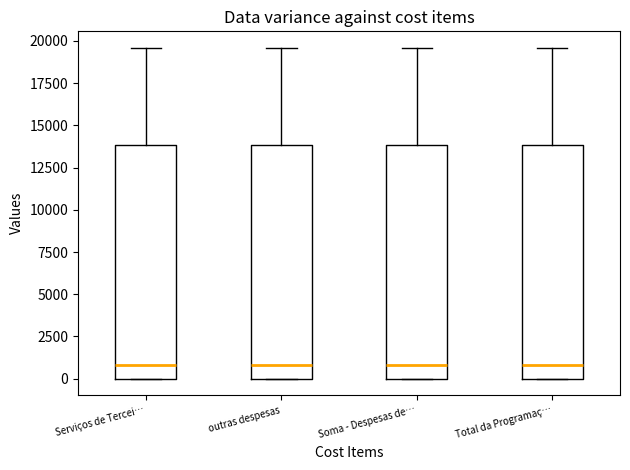

Reading left to right, transcribe this box plot: for each box, give where its median line is, the range the box spans, and where its two whiskers end, as read against the y-axis. The values are not printed on the chart, so give them approximately, as read against the axis.

Serviços de Tercei…: median 1000, box 0 to 14000, whiskers 0 to 19500
outras despesas: median 1000, box 0 to 14000, whiskers 0 to 19500
Soma - Despesas de…: median 1000, box 0 to 14000, whiskers 0 to 19500
Total da Programaç…: median 1000, box 0 to 14000, whiskers 0 to 19500